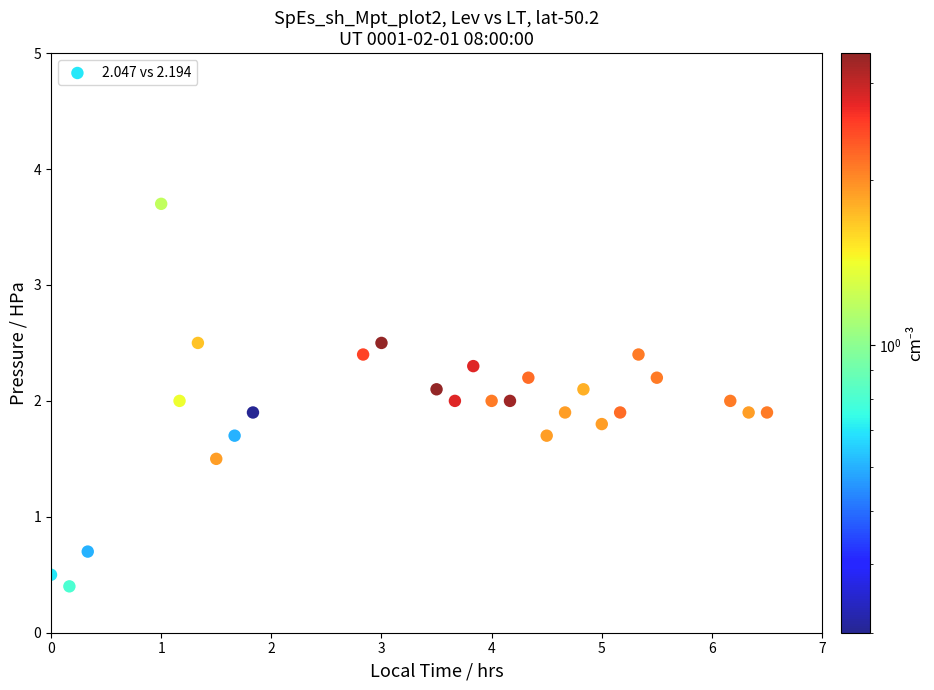

What is the range of X values (max minus min)?

6.5